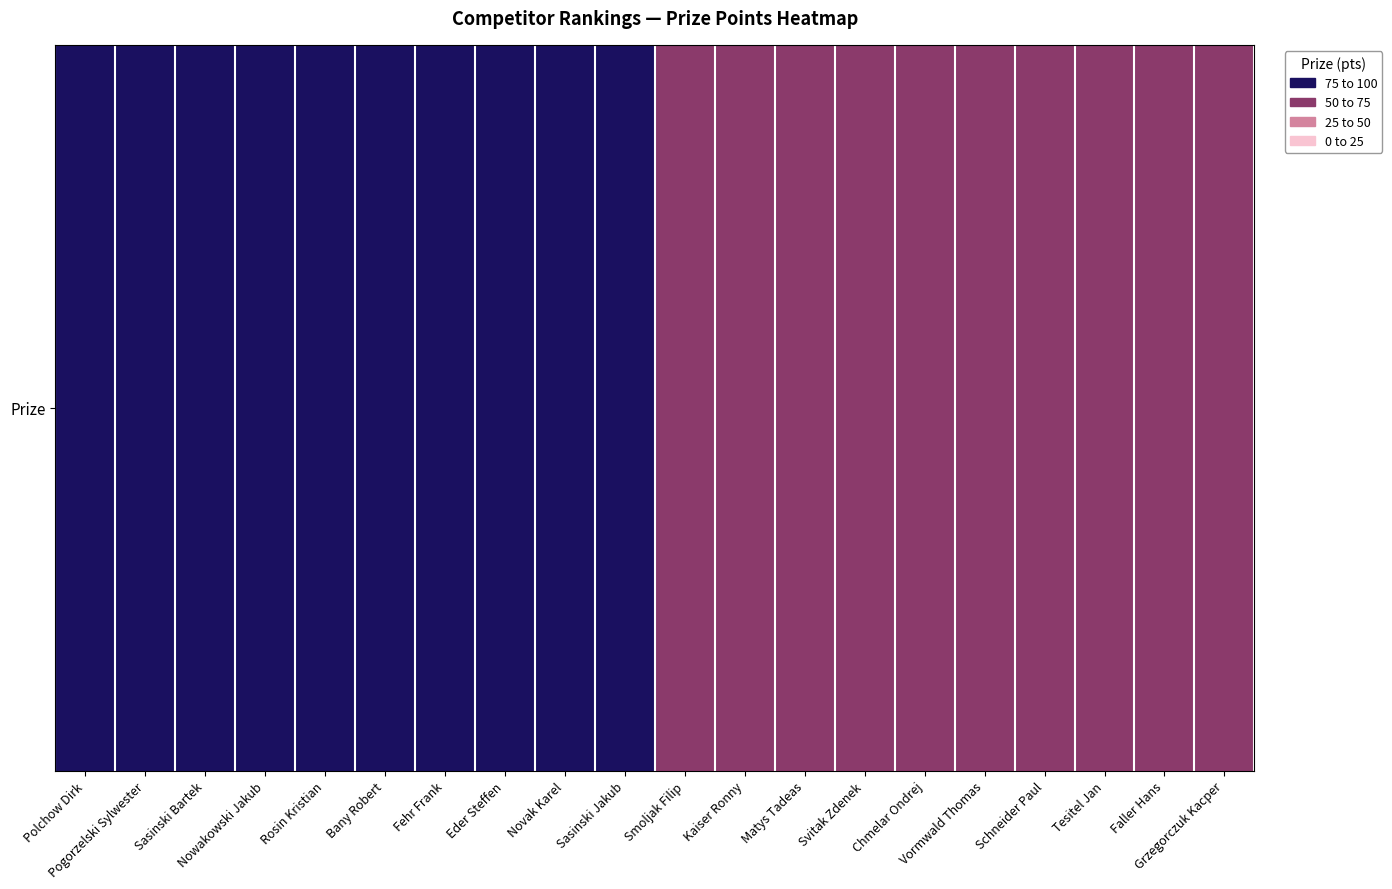

How many values are below 77?

10